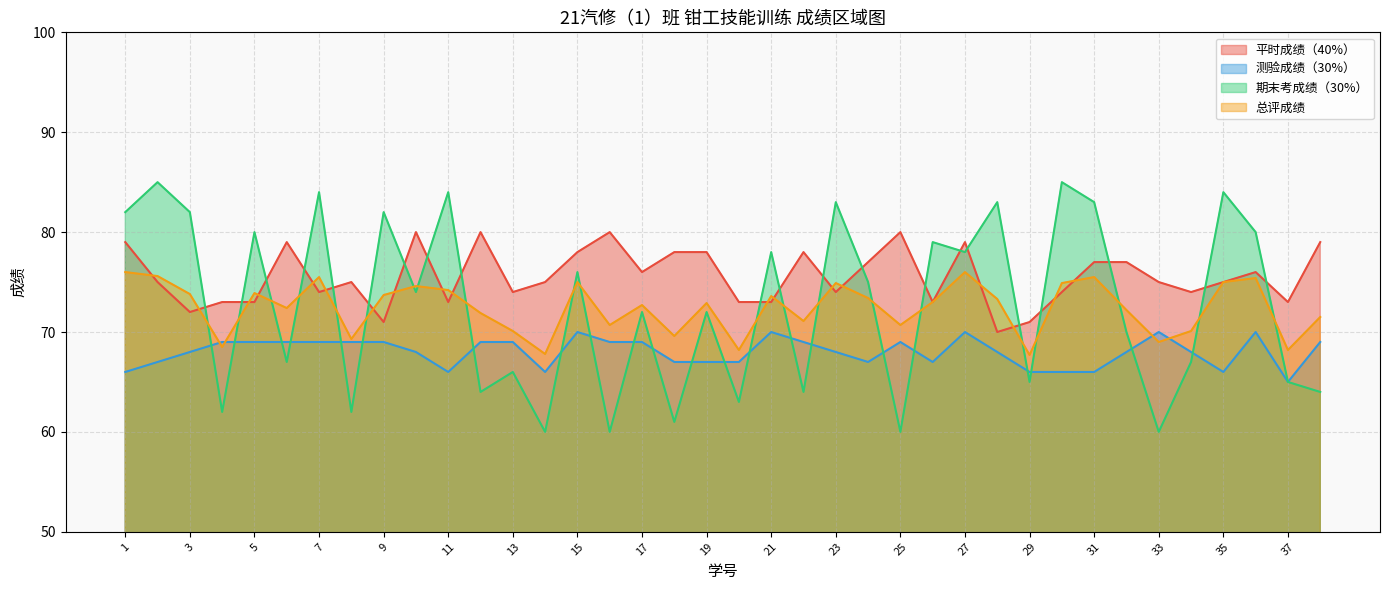

True or false: 测验成绩（30%） has more than 2 points higher than both neighbors.

True